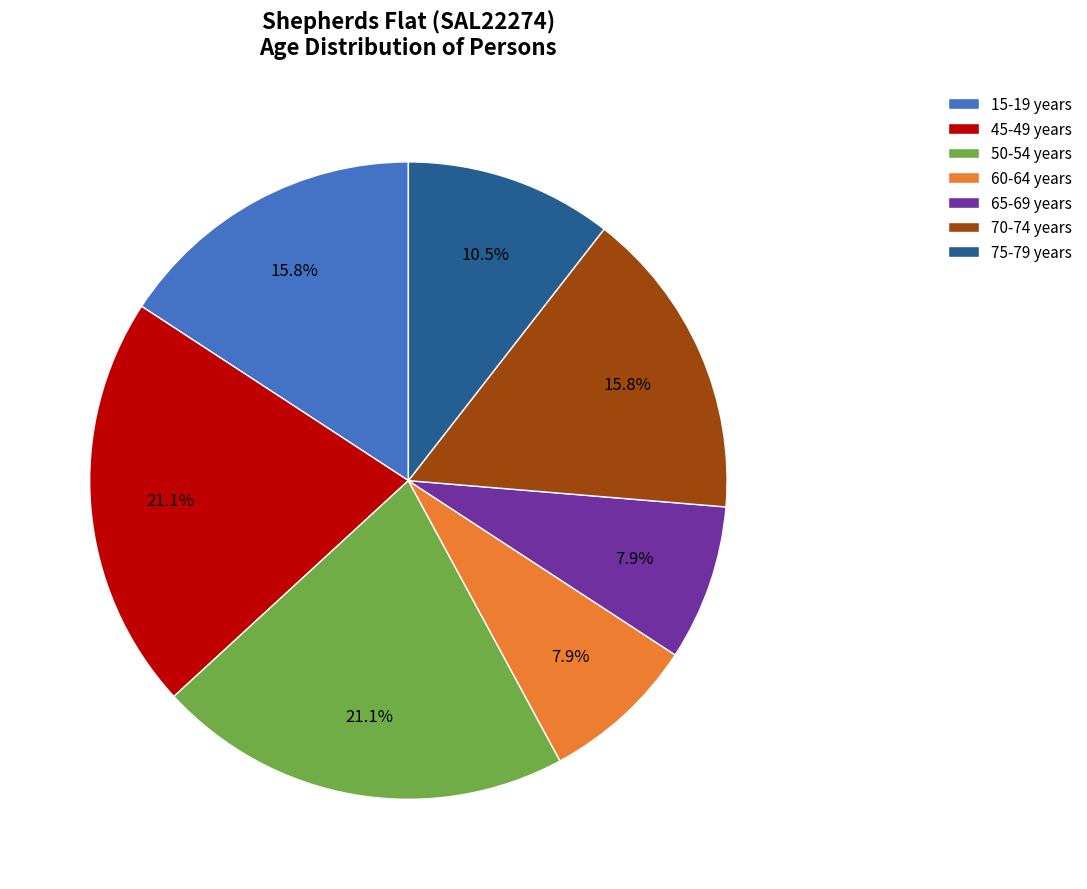

Combined, what portion of the pie is 70-74 years and 15-19 years?

31.6%